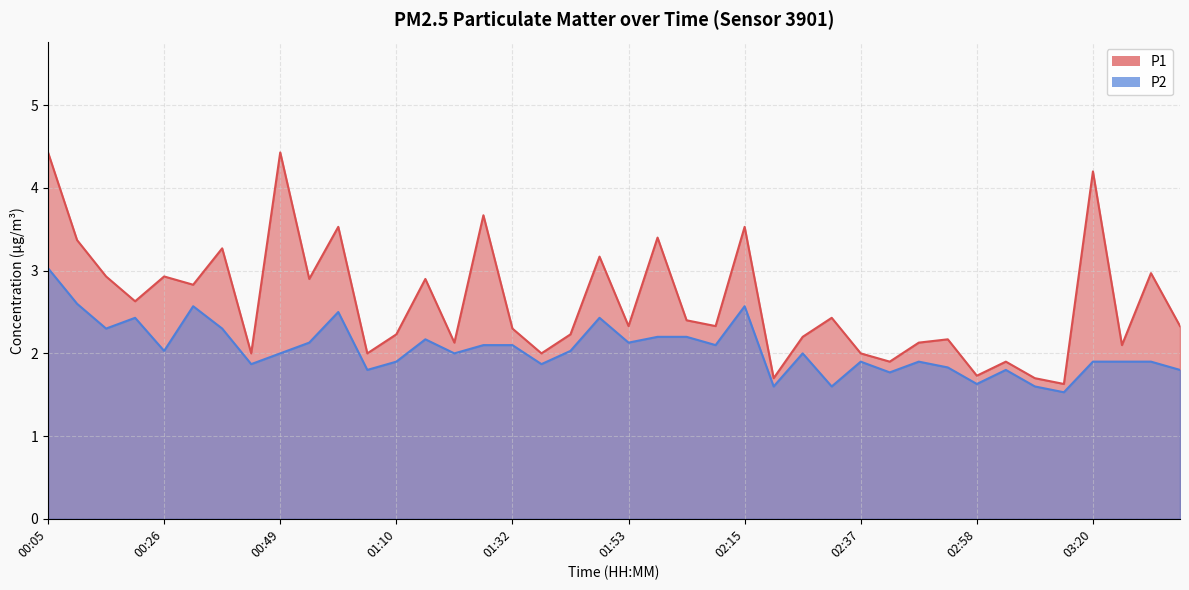

What is the greatest value displayed?

4.4